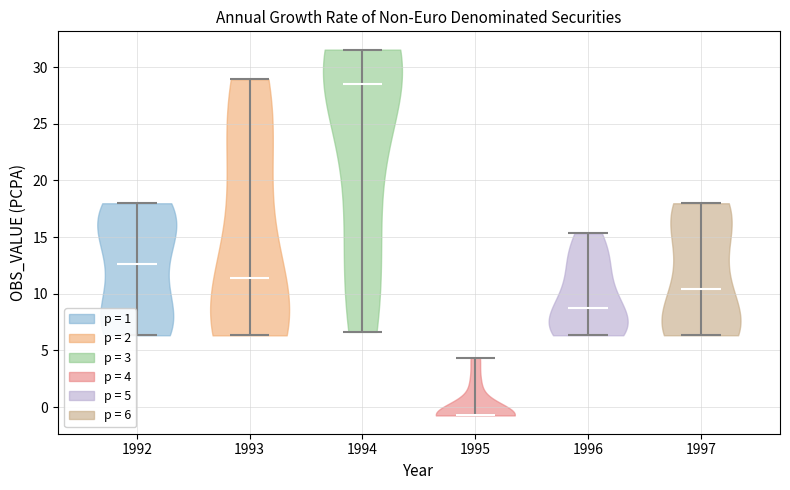

Reading left to right, read every violin against the y-axis: where its median line is, and the lowest and highest points it reaches. The values are not printed on the chart, so give them approximately, as read against the axis.

1992: median line 12.5, lowest point 6.5, highest point 18.0
1993: median line 11.5, lowest point 6.5, highest point 29.0
1994: median line 28.5, lowest point 6.5, highest point 31.5
1995: median line -0.5, lowest point -0.5, highest point 4.5
1996: median line 8.5, lowest point 6.5, highest point 15.5
1997: median line 10.5, lowest point 6.5, highest point 18.0